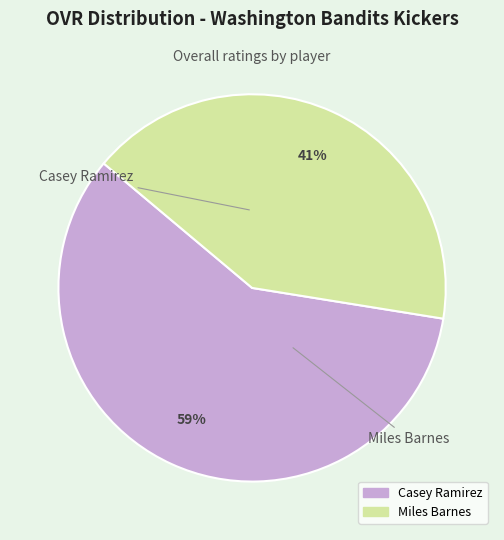

To the nearest percent, what is the average slice percentage?

50%